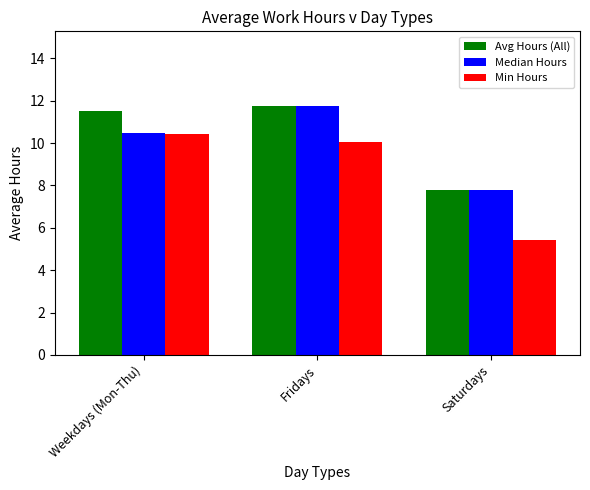

What are all the series names shown in the legend?

Avg Hours (All), Median Hours, Min Hours